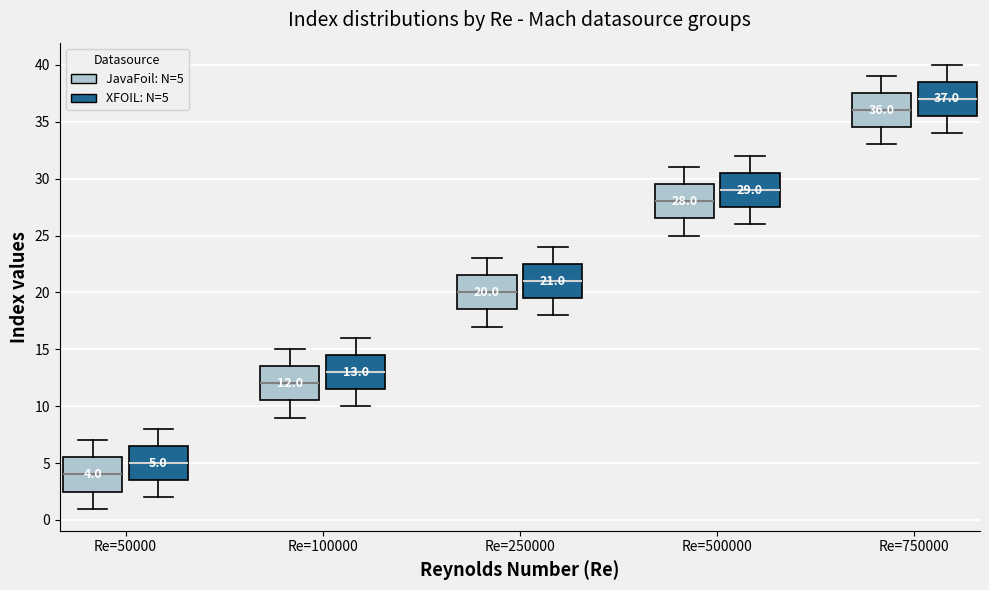

Which box has the highest median line?

Re=750000 (XFOIL: N=5)